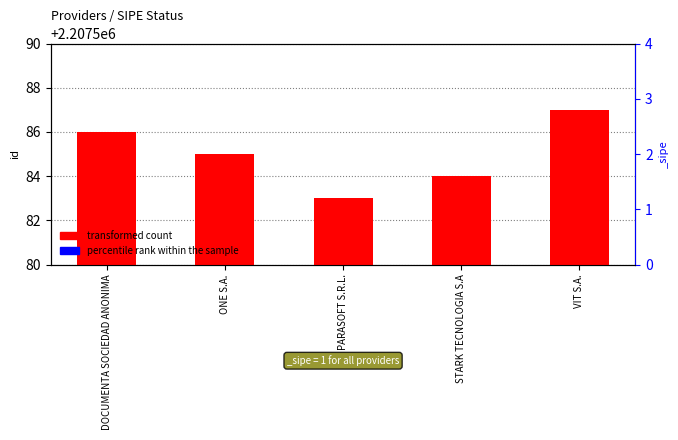

What is the sum of the percentile rank within the sample values at VIT S.A. and ONE S.A.?

2